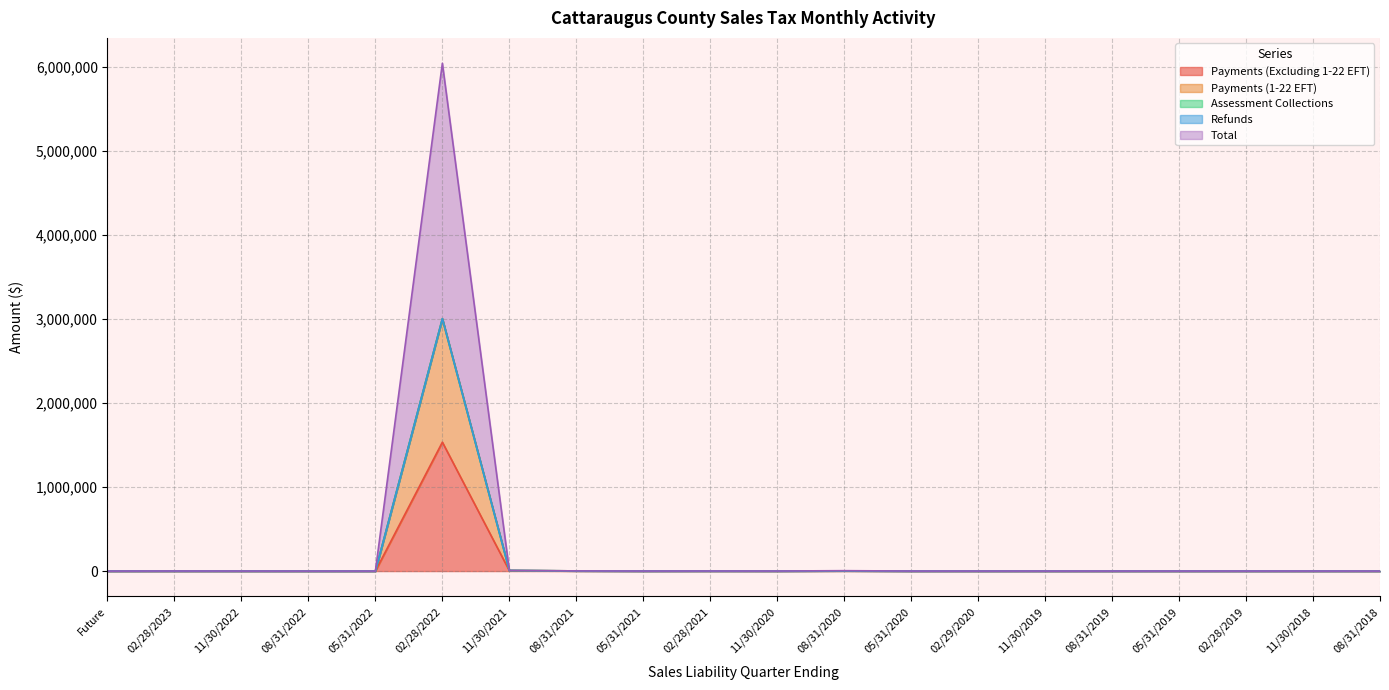

Which category has the highest value in the Payments (Excluding 1-22 EFT) series?

02/28/2022